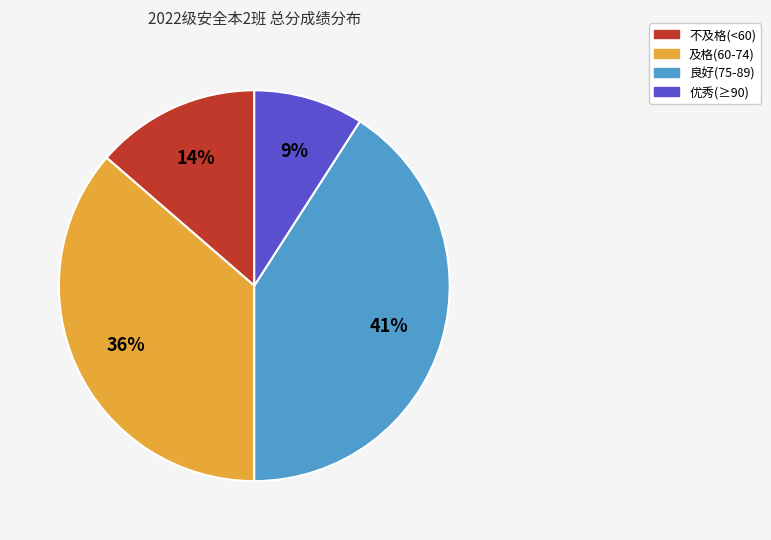

Does any single category account for the majority?

No